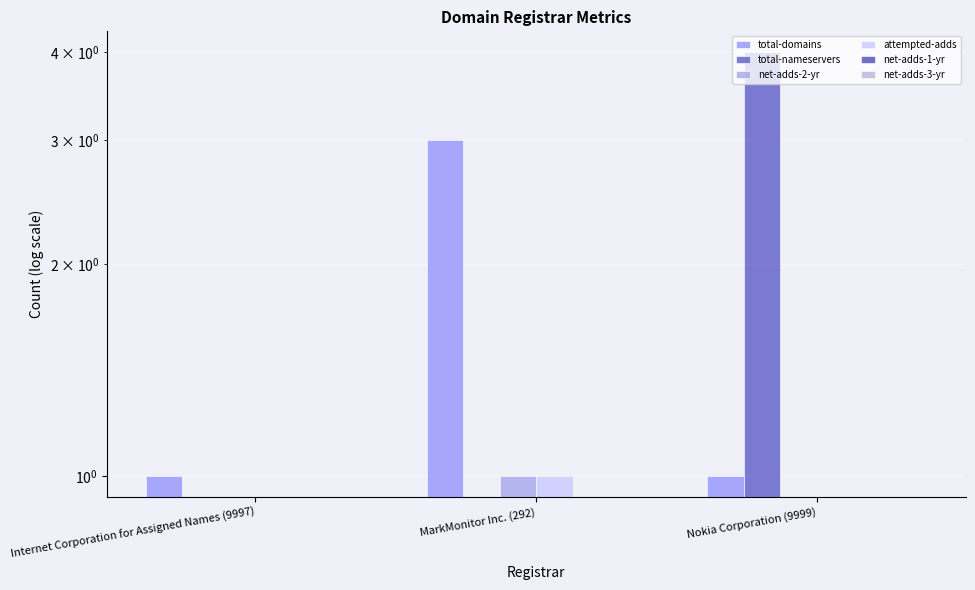

What position from the left is Internet Corporation for Assigned Names (9997)?

1